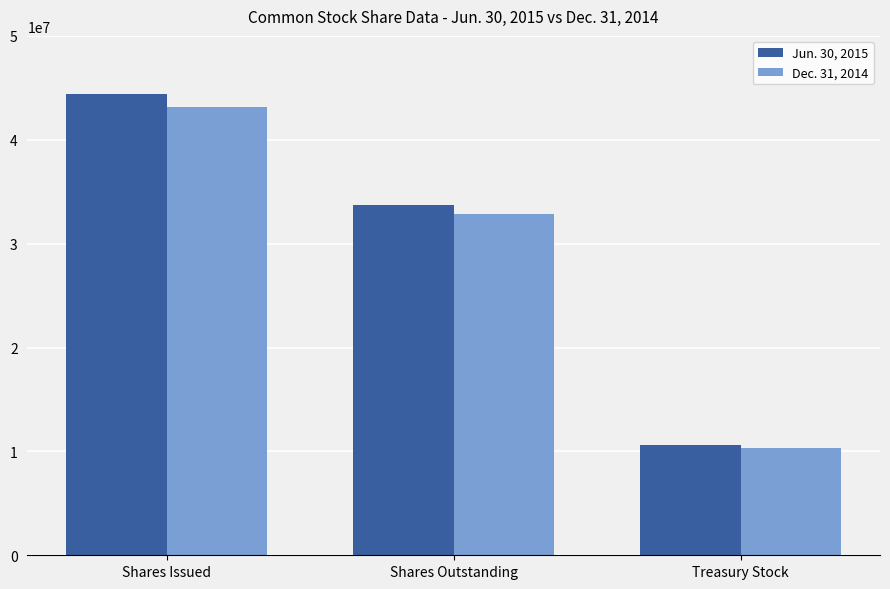

The Dec. 31, 2014 series shows 76671379 at Shares Issued. True or false?

False